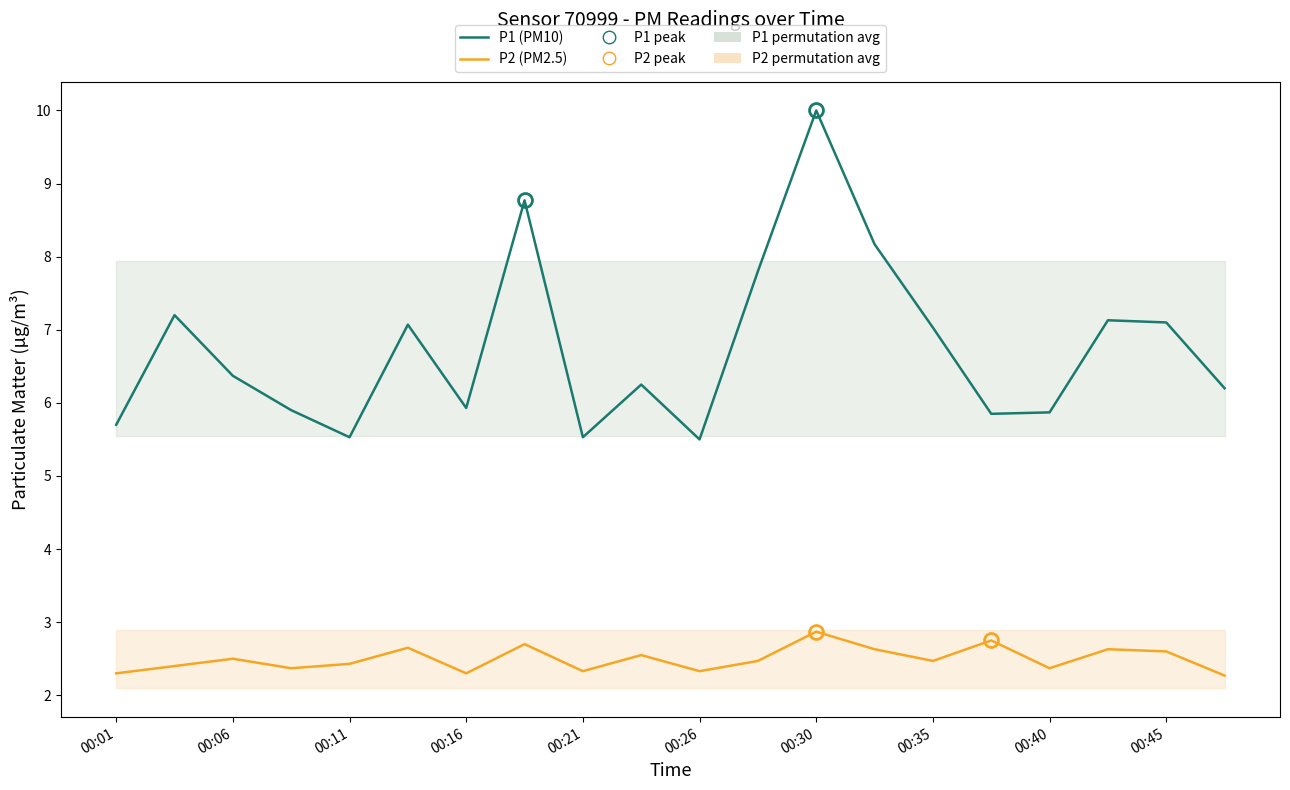

Reading left to right, list all the values displayed in this chart.

P1 (PM10): 5.7	7.2	6.4	5.9	5.5	7.1	5.9	8.8	5.5	6.2	5.5	7.8	10.0	8.2	7.0	5.8	5.9	7.1	7.1	6.2
P2 (PM2.5): 2.3	2.4	2.5	2.4	2.4	2.6	2.3	2.7	2.3	2.5	2.3	2.5	2.9	2.6	2.5	2.8	2.4	2.6	2.6	2.3